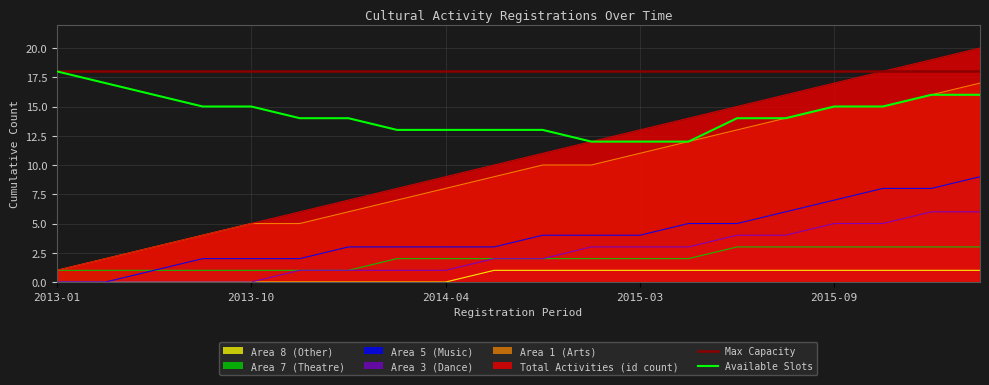

The Total Activities (id count) series shows 7 at 2015-06. True or false?

False